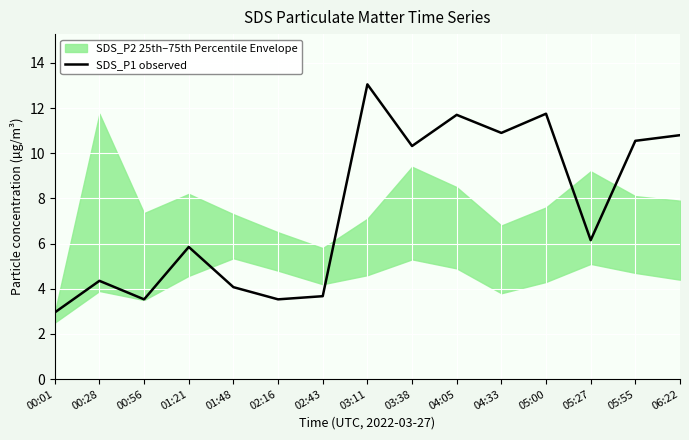

Where is the first local maximum?

00:28